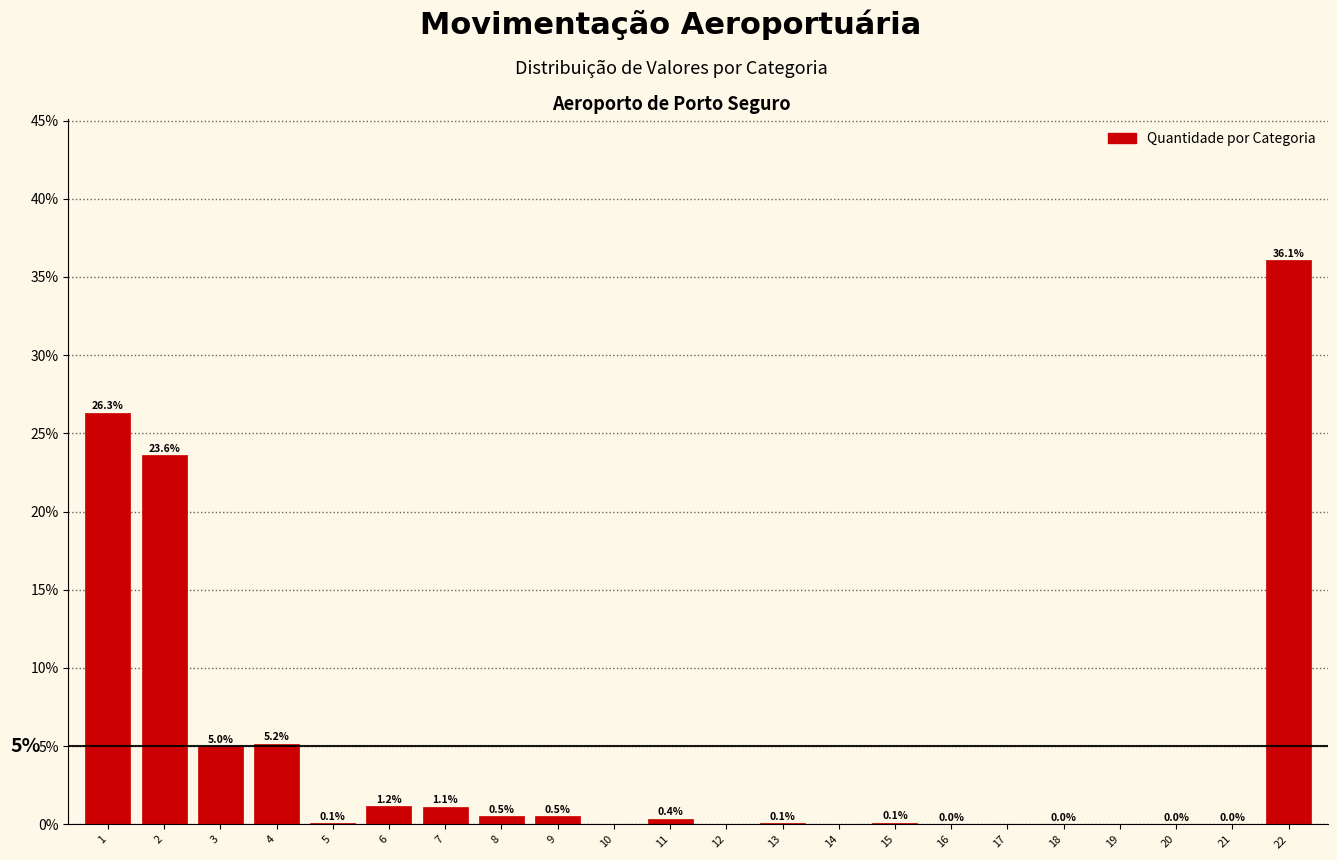

What is the change in value from 3 to 13?

-4.9